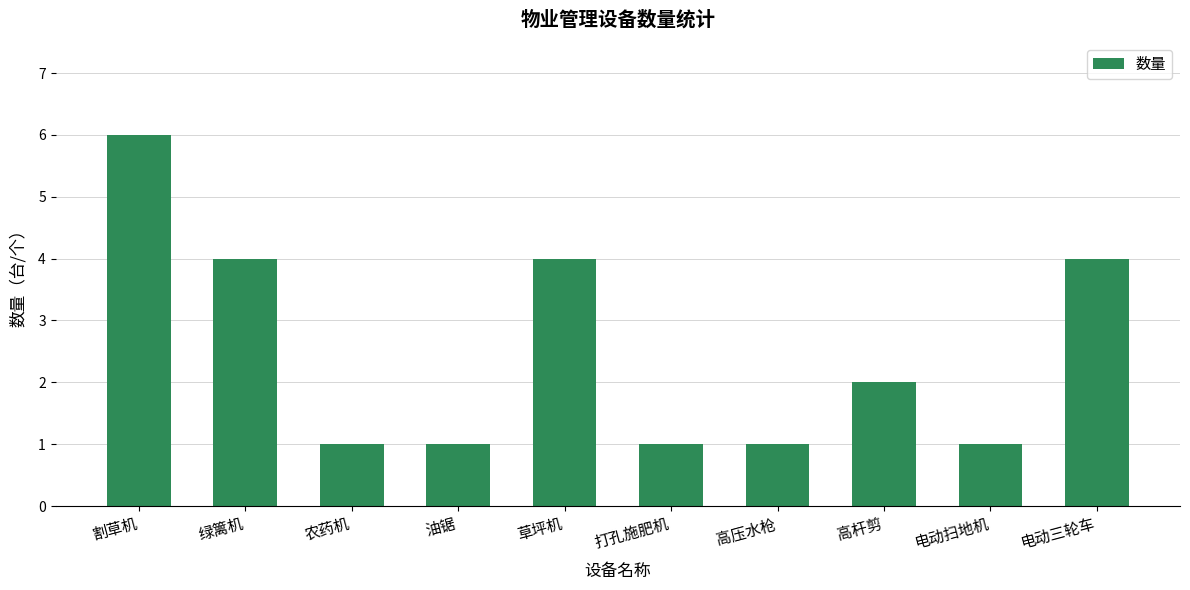

True or false: the data shows 1 at 高压水枪.

True